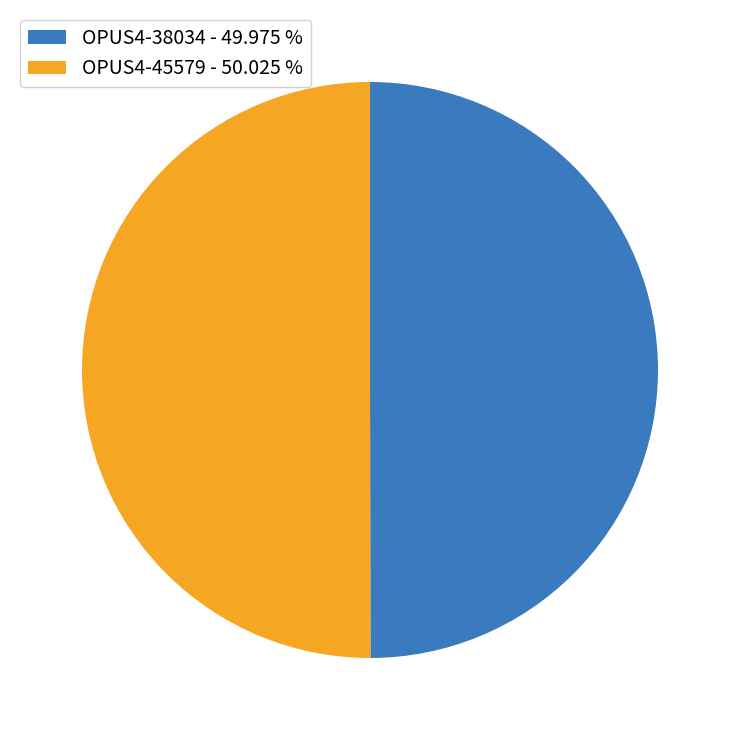

Approximately how many times larger is the value at OPUS4-38034 - 49.975 % compared to OPUS4-45579 - 50.025 %?

1.0